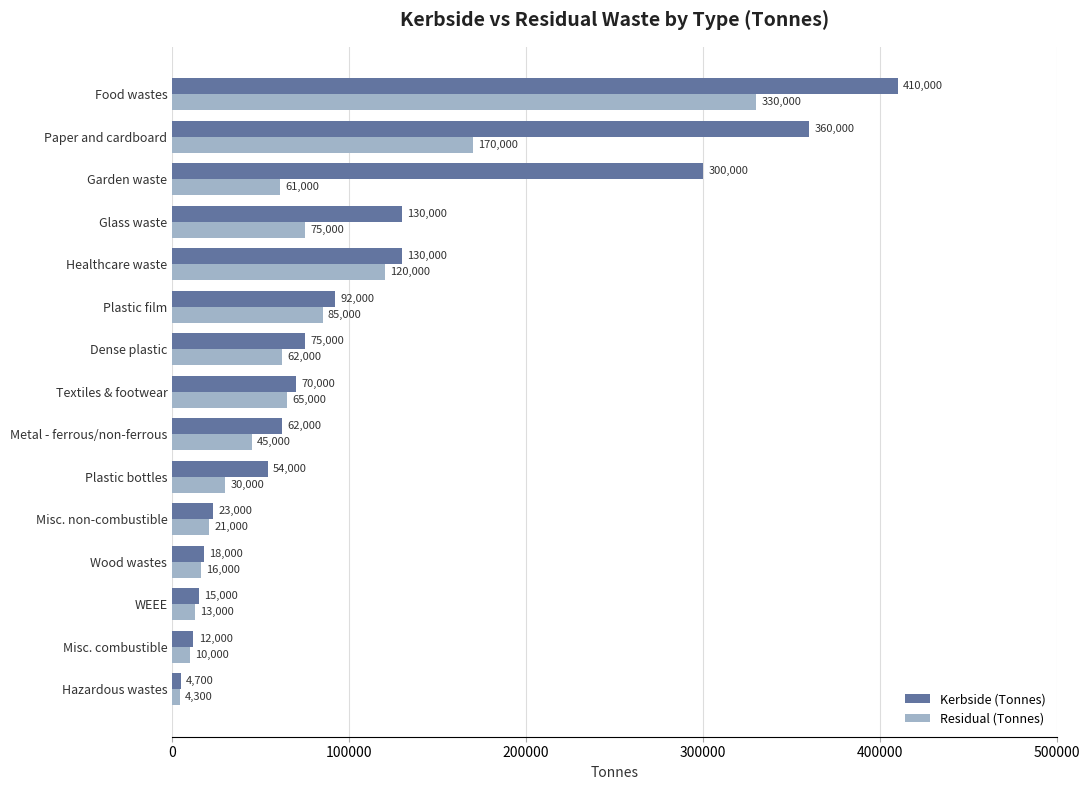

What is the approximate value of Residual (Tonnes) at Glass waste?

75000